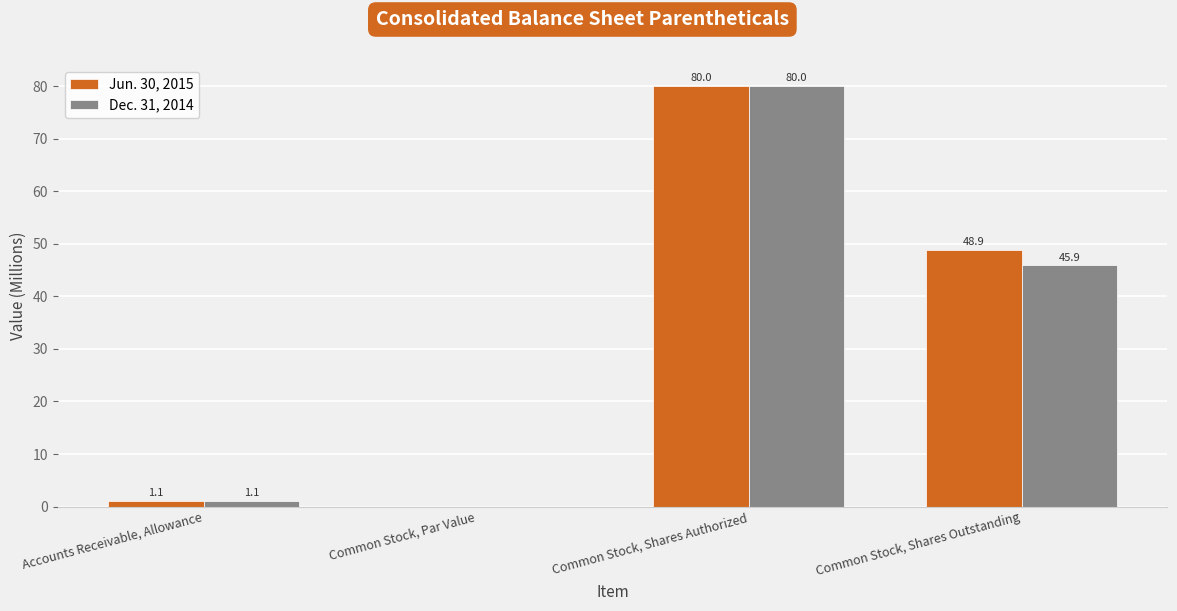

Which category has the highest value in the Dec. 31, 2014 series?

Common Stock, Shares Authorized